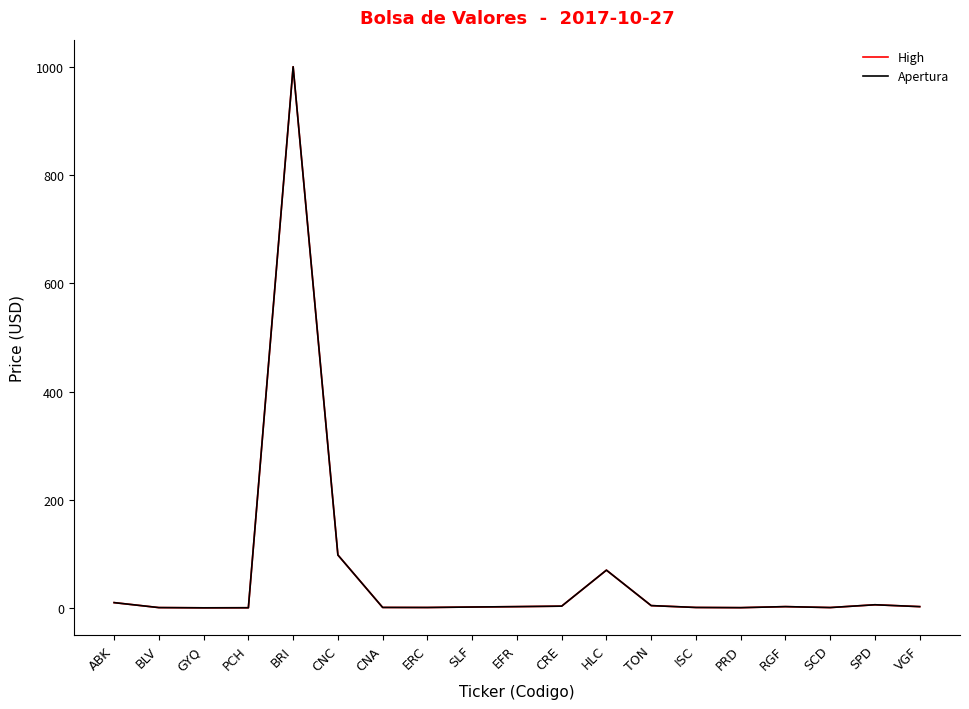

What is the smallest value displayed?

0.4